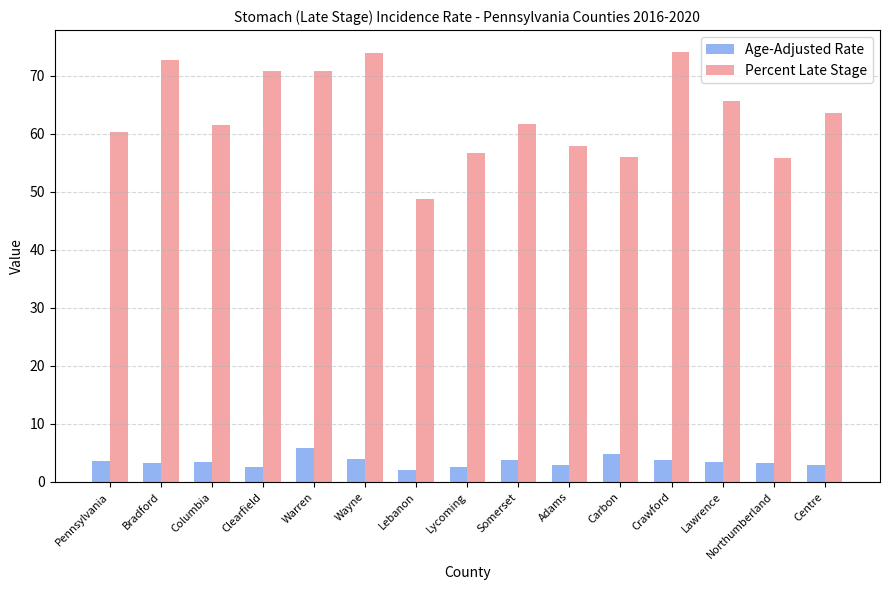

What is the spread (max minus min) of values at Somerset?

58.1